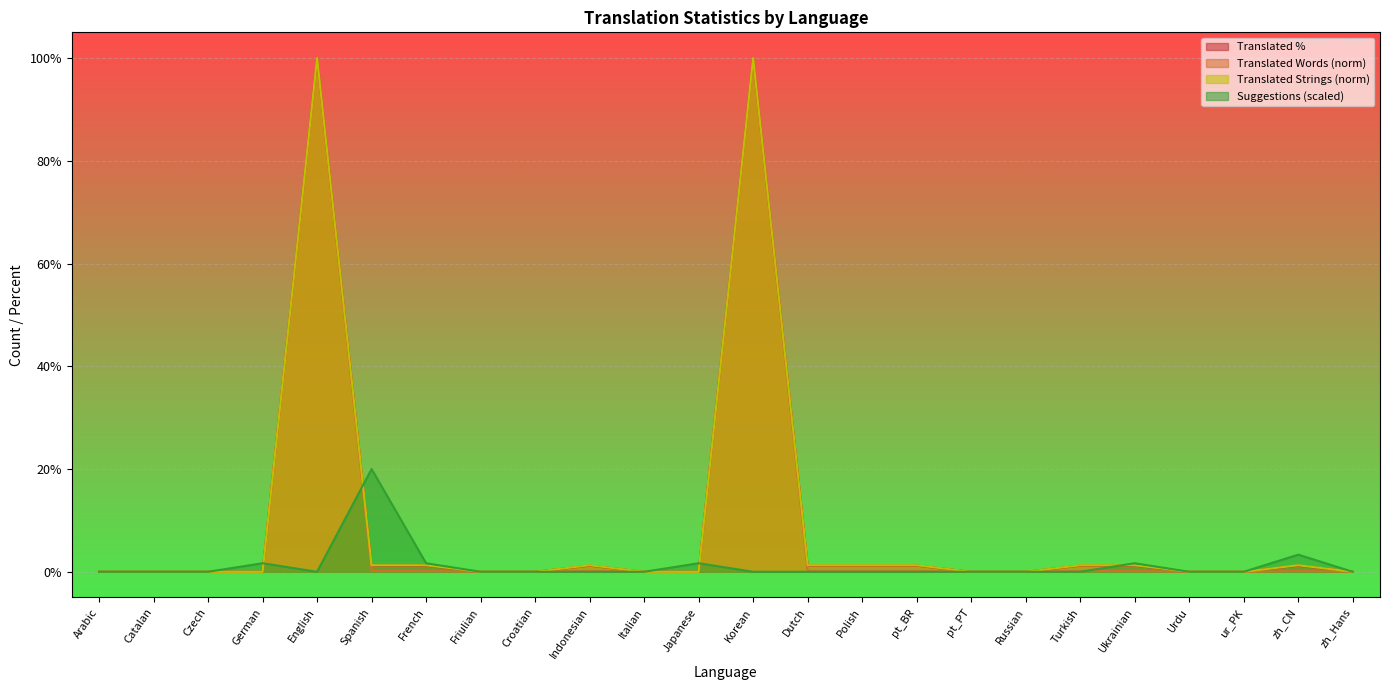

True or false: translated_words has a value of 0.1 at Indonesian.

True